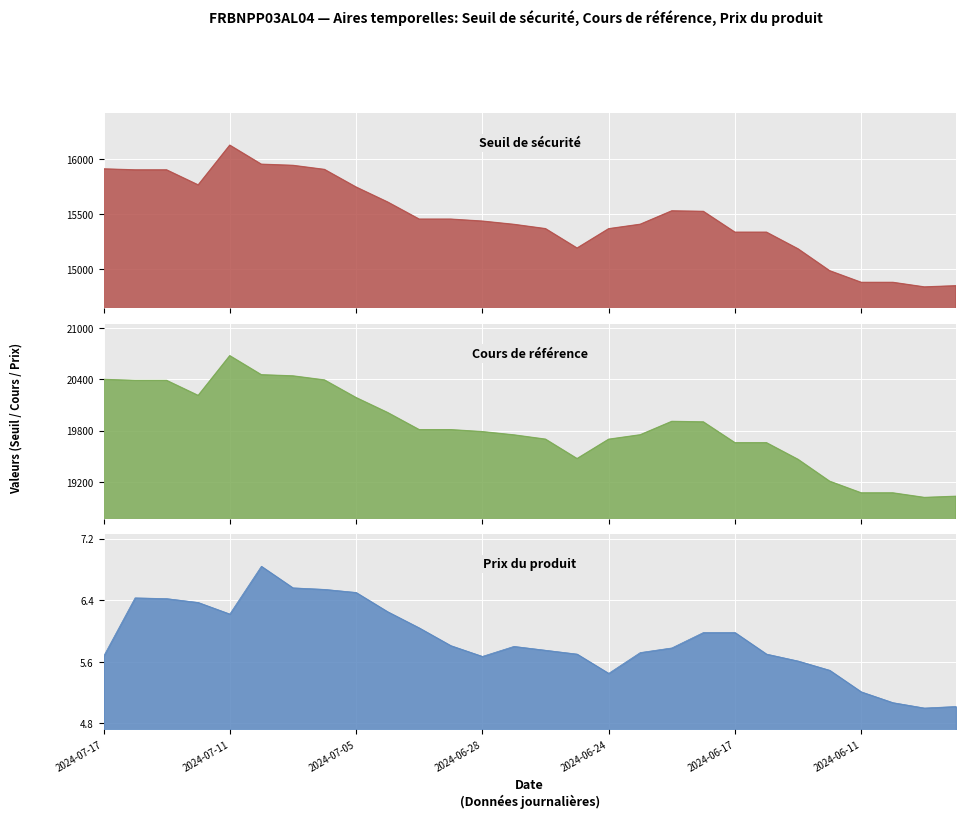

What value does the Cours de référence (col_4) series have at 2024-06-13?

19465.2